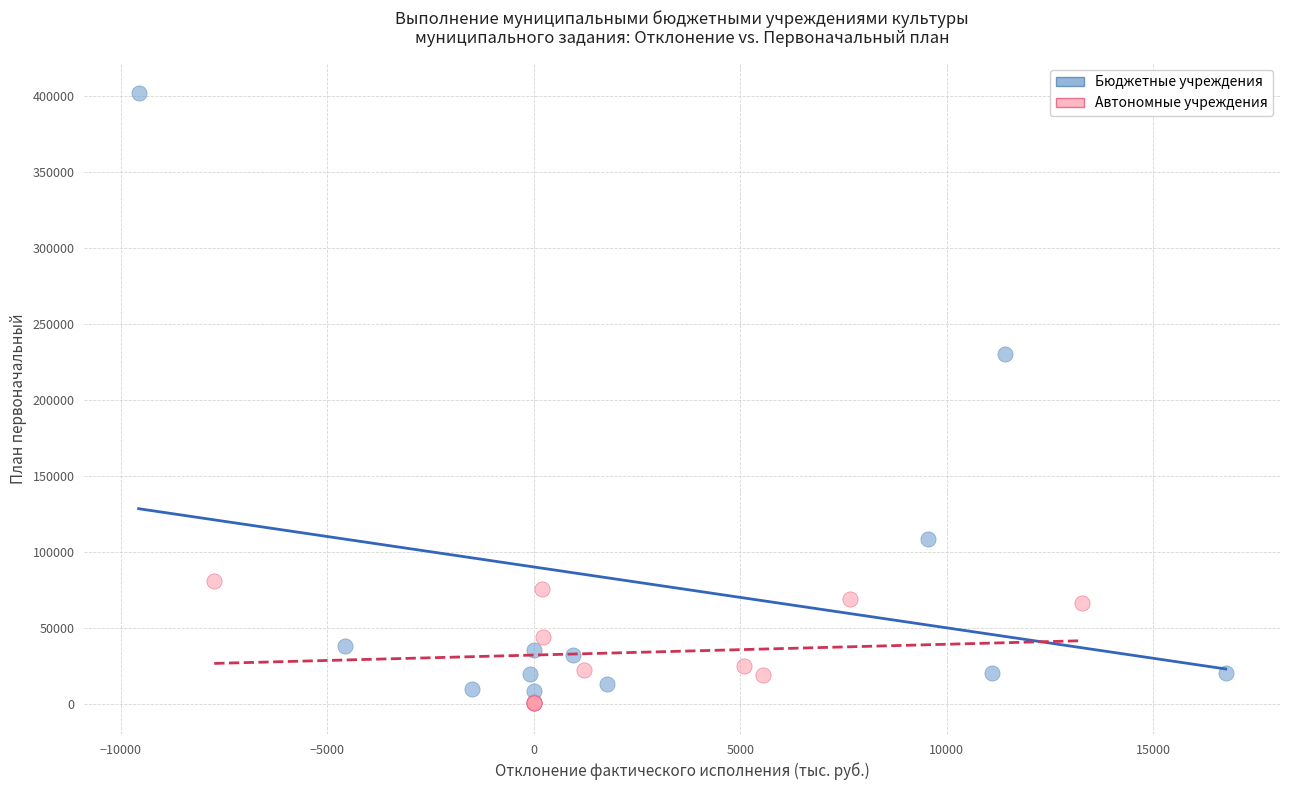

Which series has the widest spread of Y values?

Бюджетные учреждения